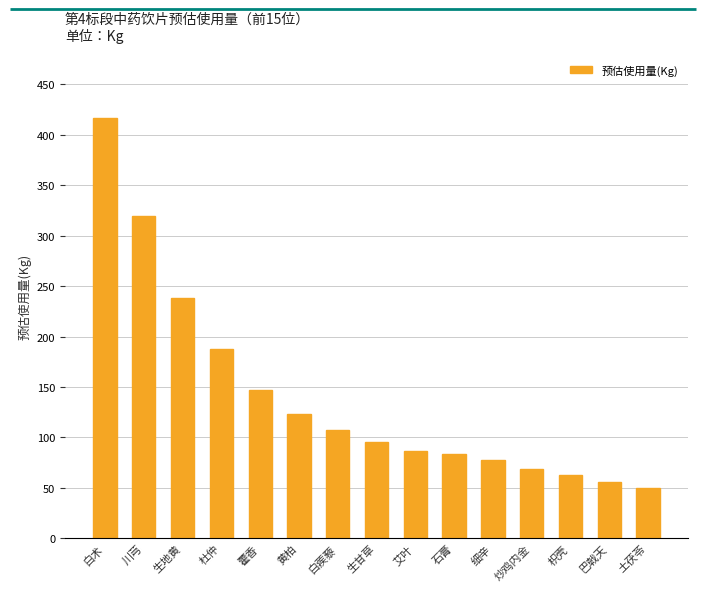

Does the chart contain stacked bars?

No